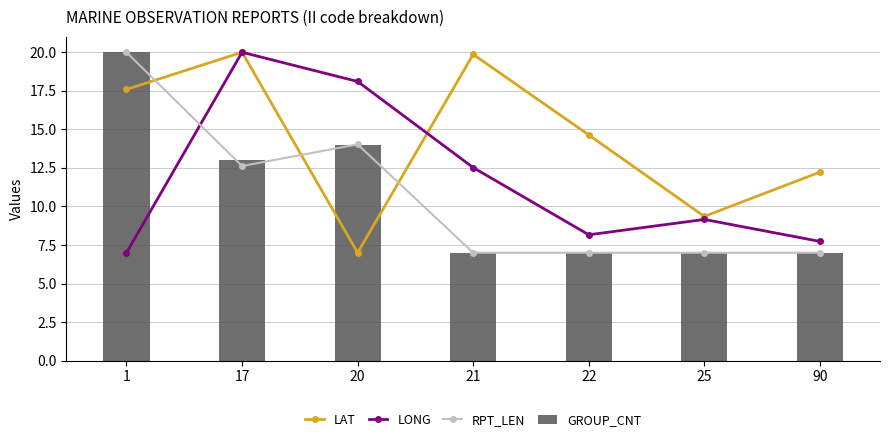

Reading left to right, transcribe all the data shown in this chart.

LAT: 17.6	20.0	7.0	19.9	14.6	9.4	12.2
LONG: 7.0	20.0	18.1	12.5	8.2	9.2	7.7
RPT_LEN: 20.0	12.6	14.0	7.0	7.0	7.0	7.0
GROUP_CNT: 20.0	13.0	14.0	7.0	7.0	7.0	7.0